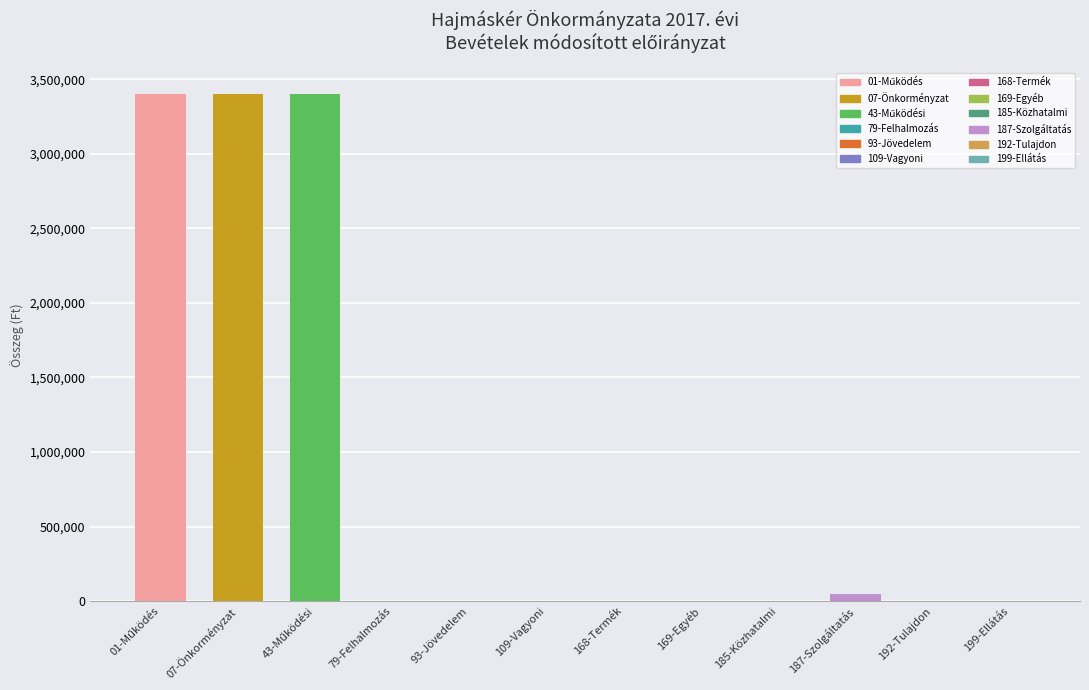

What is the sum of all values?

10254539